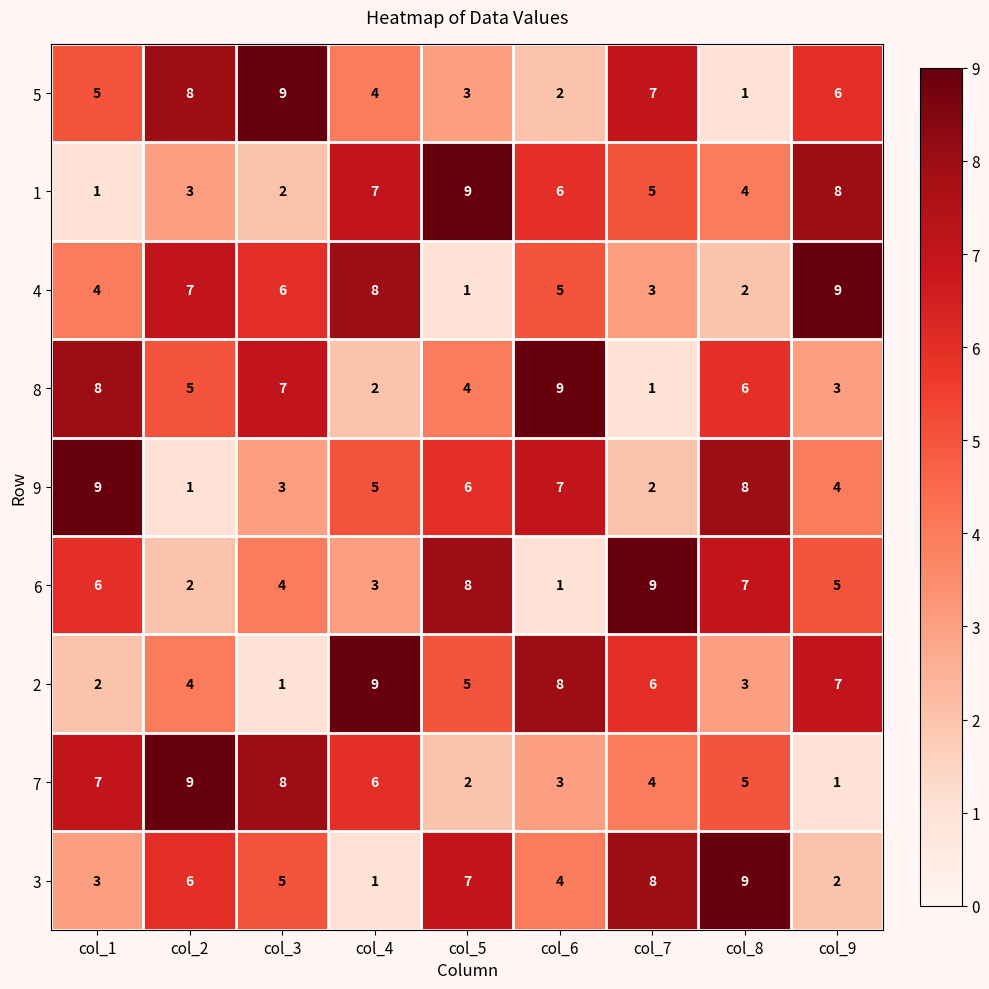

What is the difference between the second highest and minimum values in the 7 series?

7